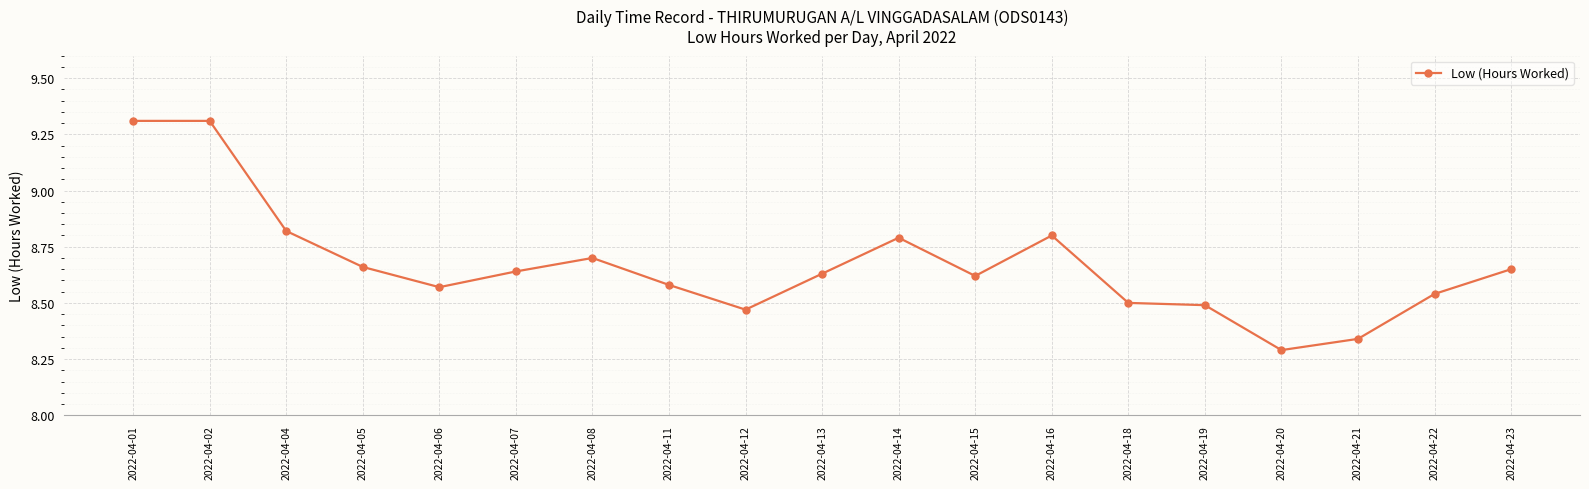

What is the value of the 2nd point from the left?

9.3